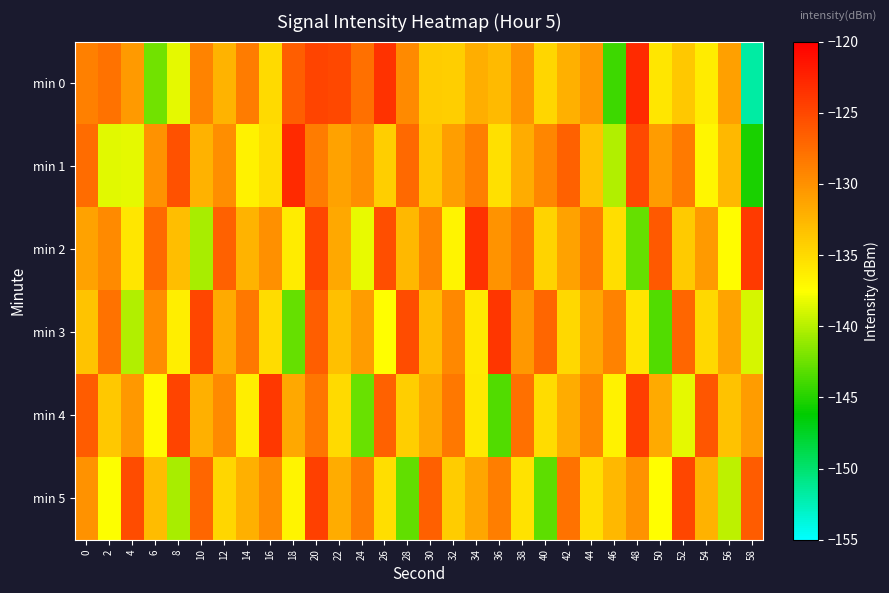

Rank the series at 42 from highest to lowest value.

min 1, min 5, min 2, min 4, min 0, min 3